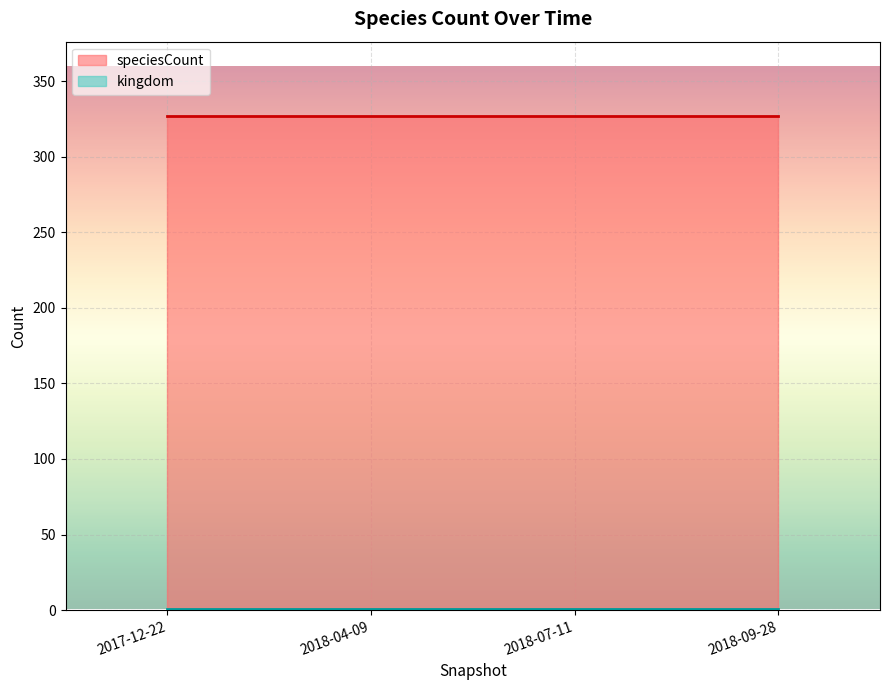

Reading right to left, what are all the values shown in this chart?

kingdom: 2018-09-28=1	2018-07-11=1	2018-04-09=1	2017-12-22=1
speciesCount: 2018-09-28=327	2018-07-11=327	2018-04-09=327	2017-12-22=327